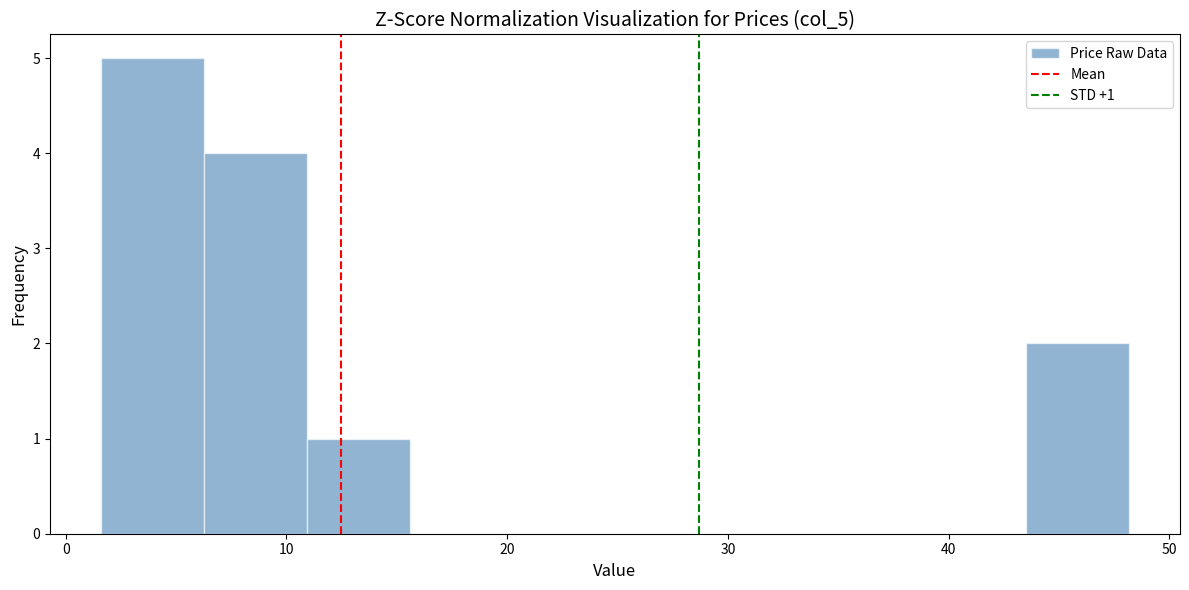

Which range on the x-axis has the tallest bar?

2 to 6